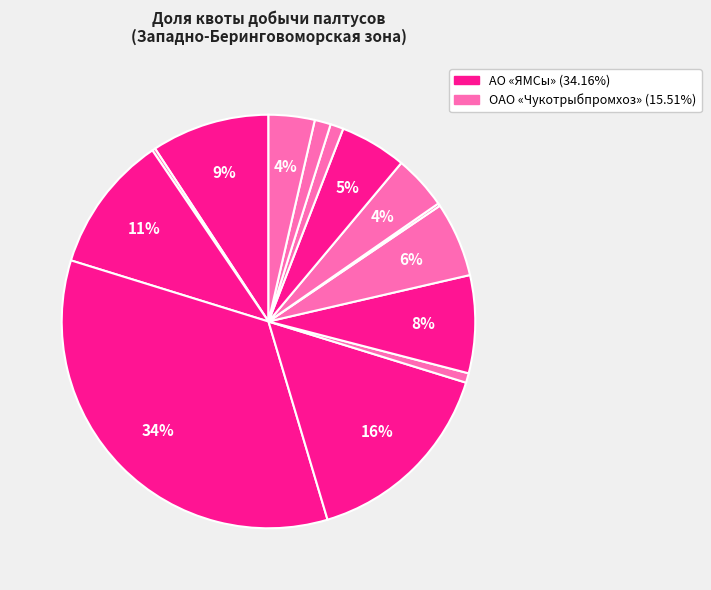

To the nearest percent, what is the average slice percentage?

7%